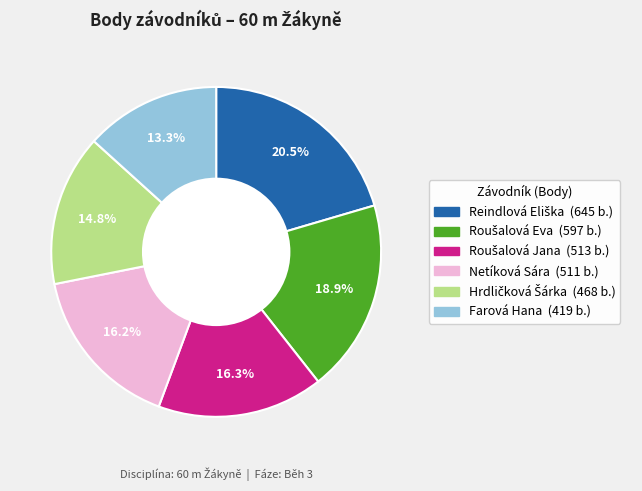

What is the smallest slice in the pie chart?

Farová Hana